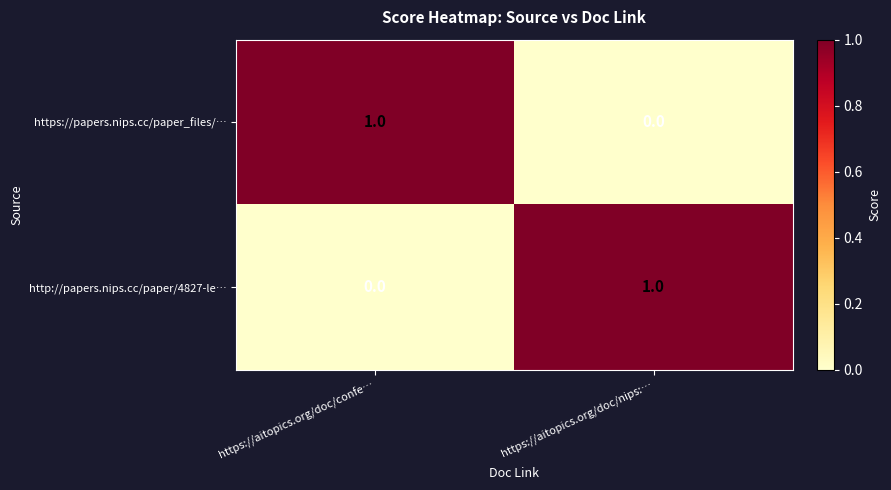

At which label does http://papers.nips.cc/paper/4827-le… reach its minimum?

https://aitopics.org/doc/confe…